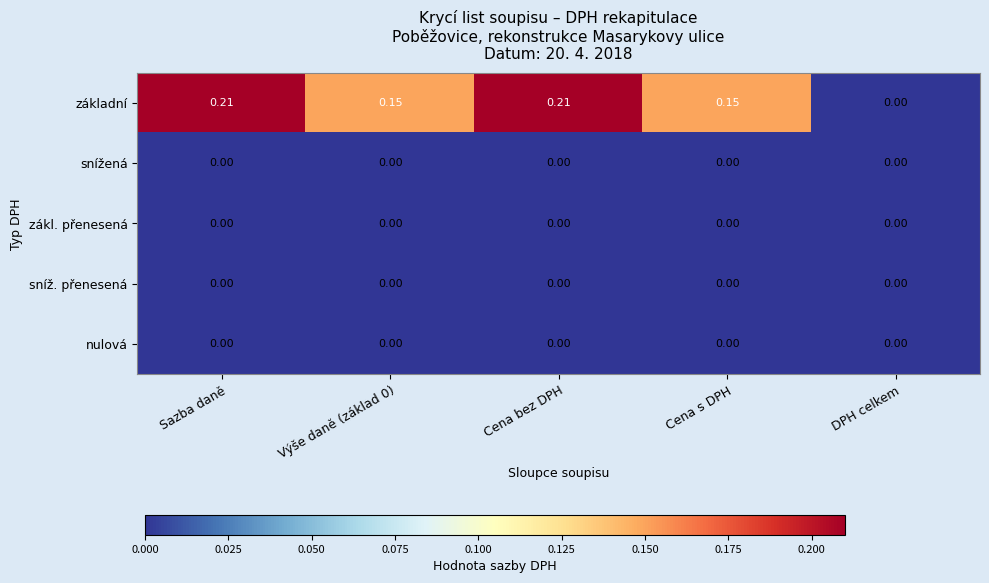

Which series has the largest total across all categories?

základní